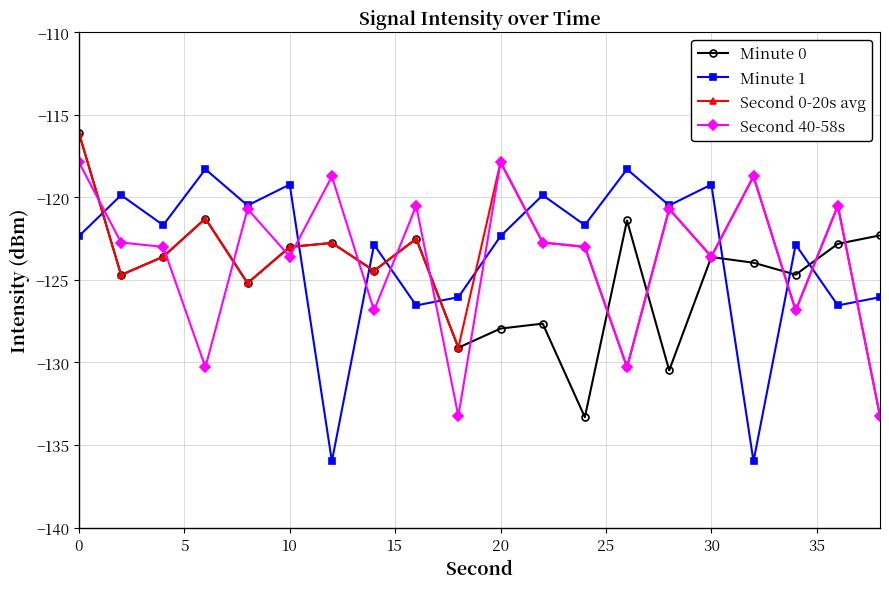

What is the value of the Minute 1 point at the 14th from the left?

-118.3